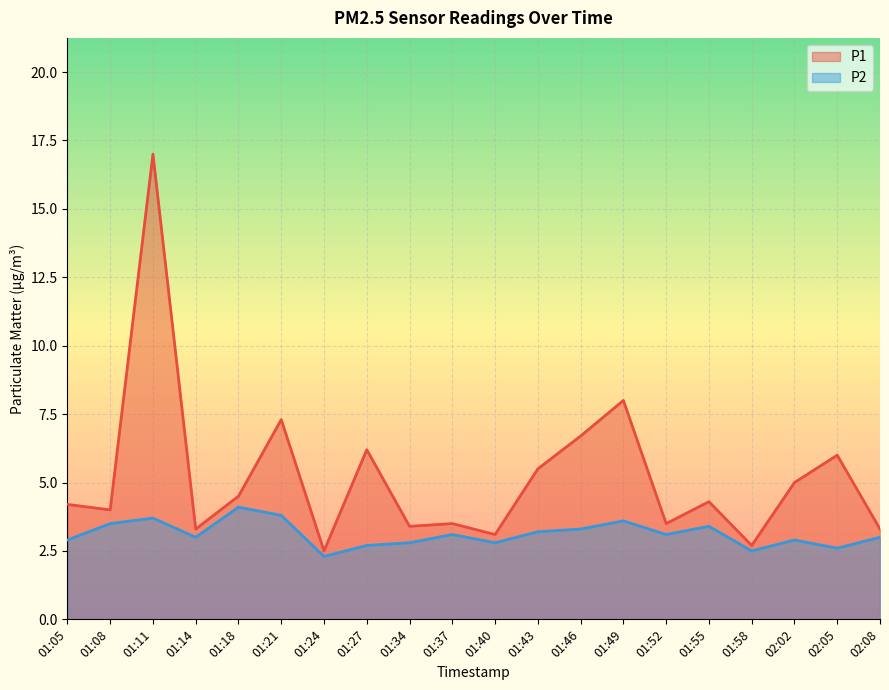

What is the total value across all series at 01:24?

4.8